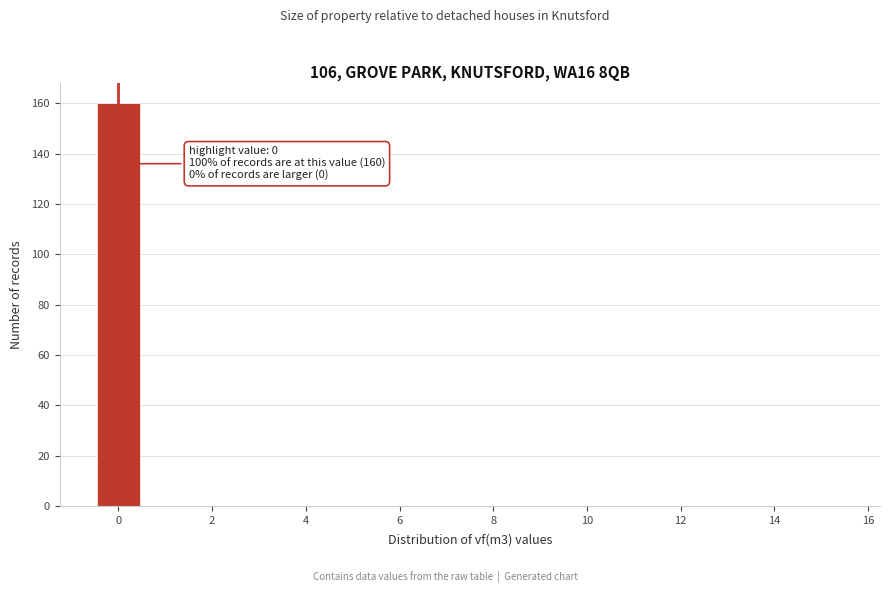

Which range on the x-axis has the tallest bar?

-0.5 to 0.5